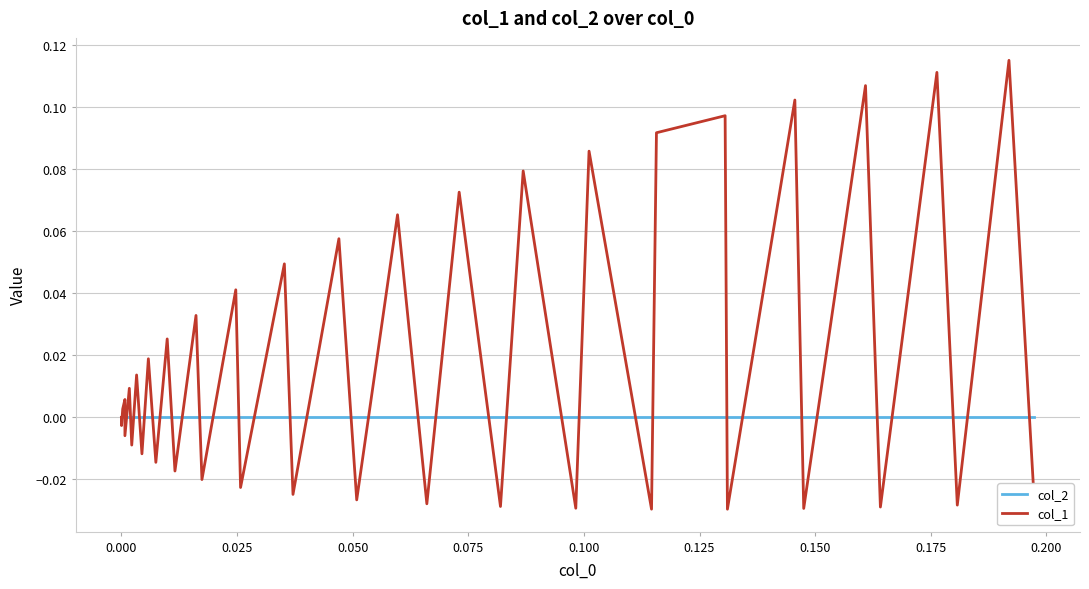

List the series in order of their peak value, lowest first.

col_2, col_1